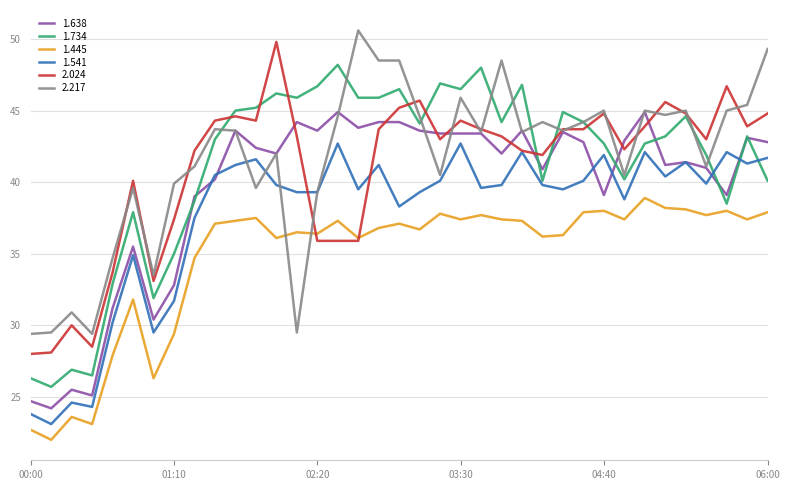

What is the minimum value for 2.024?

28.0